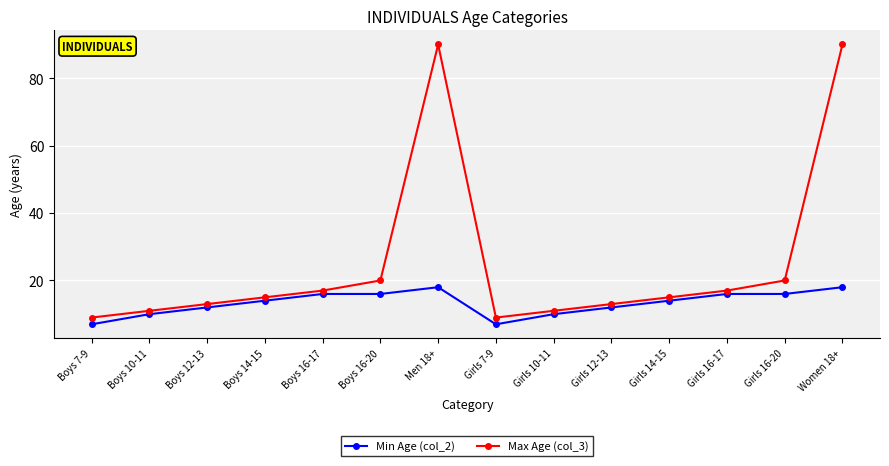

What is the value of the Min Age (col_2) point at the 13th from the left?

16